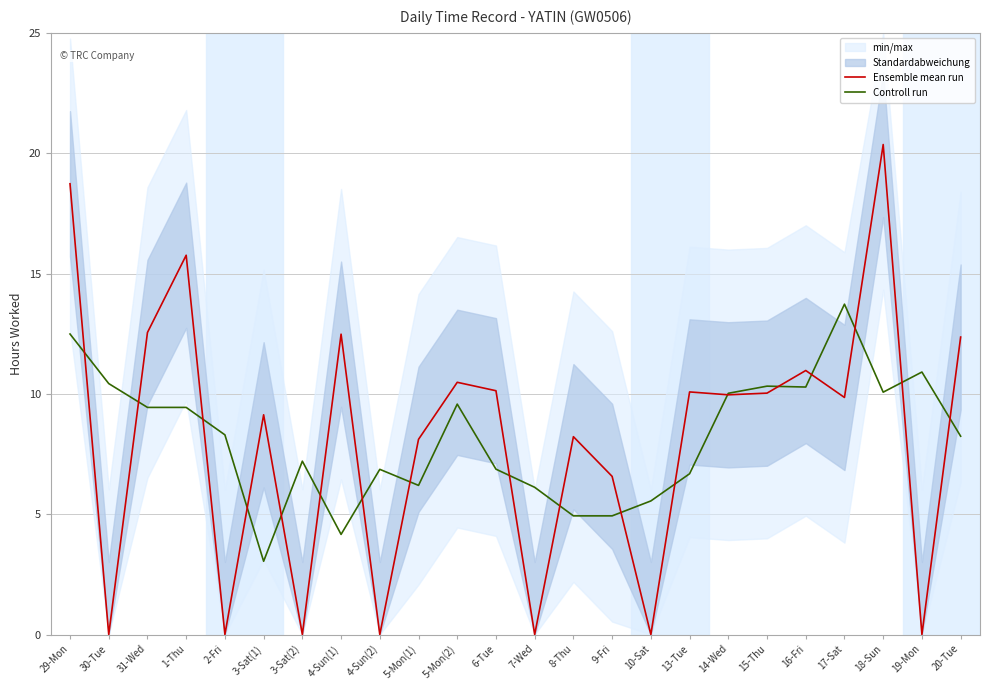

True or false: Ensemble mean run has a value of 4.1 at 8-Thu.

False